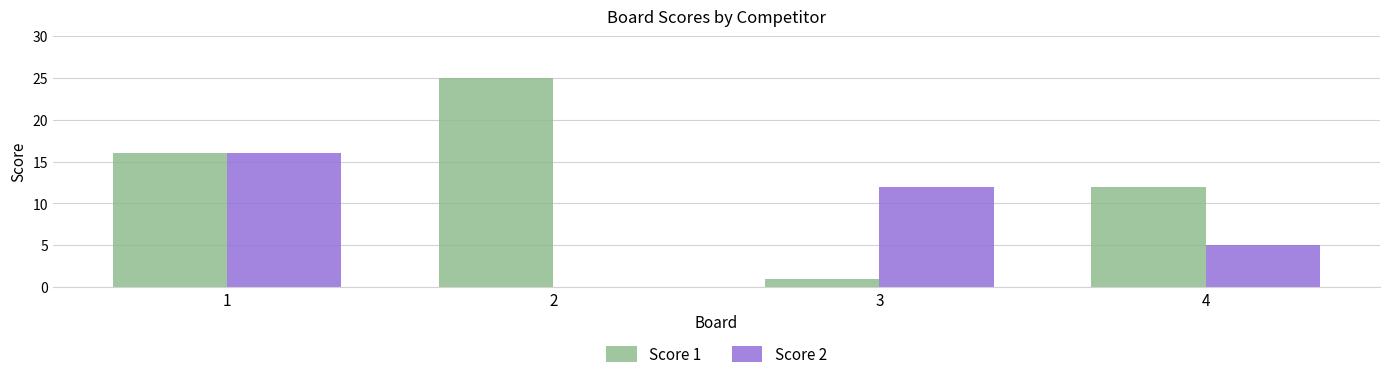

Which series has the largest range (max minus min)?

Score 1